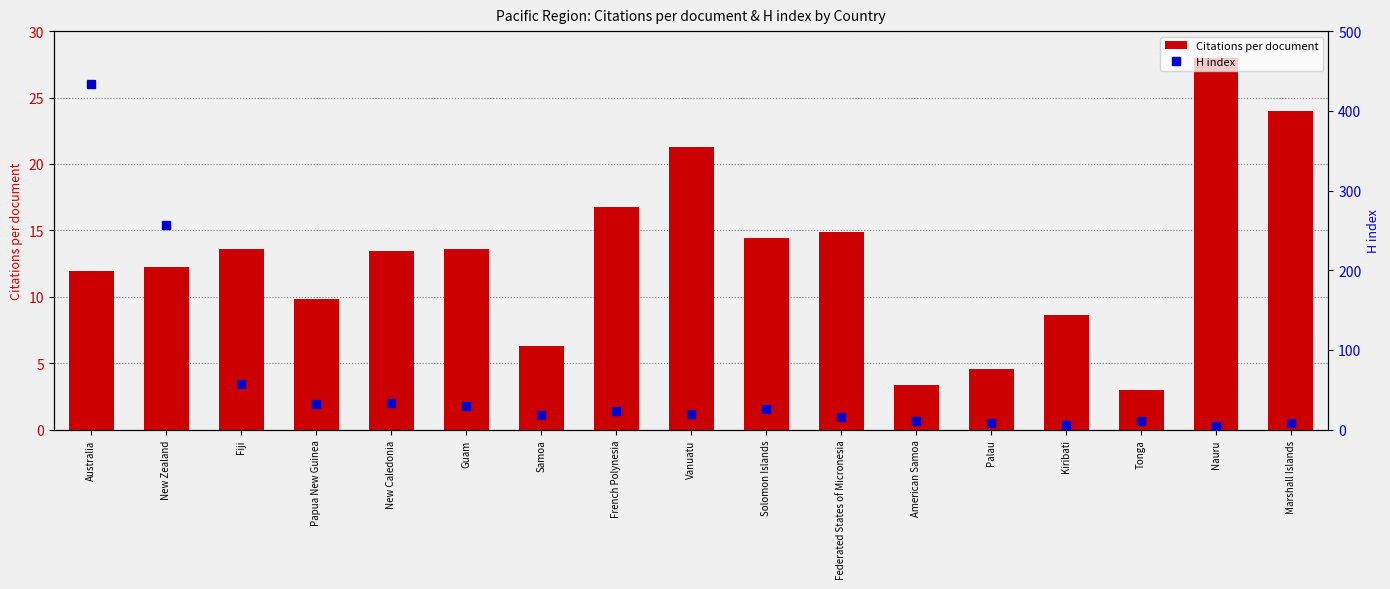

What is the label of the 12th bar from the right?

Guam